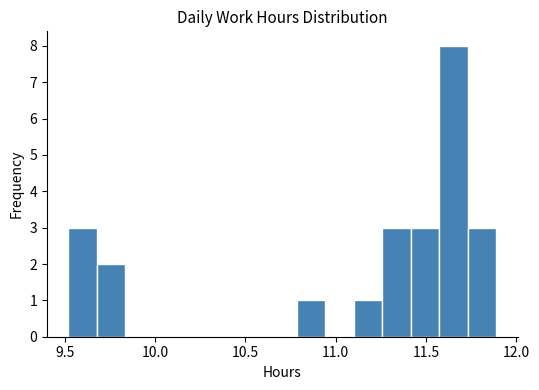

Around what value on the x-axis is the tallest bar? Give the approximate position of its centre, as read against the axis.

11.65